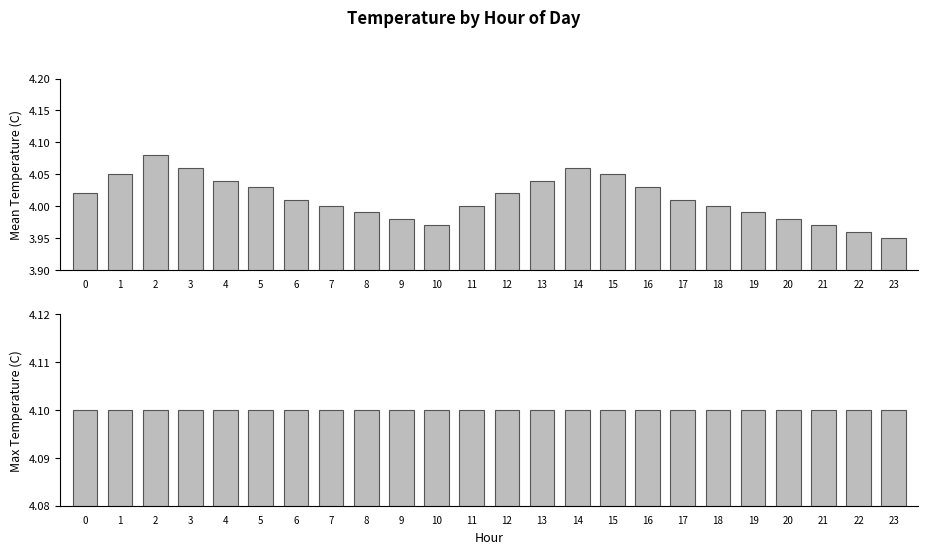

List the series in order of their peak value, highest first.

Max Temperature (C), Mean Temperature (C)